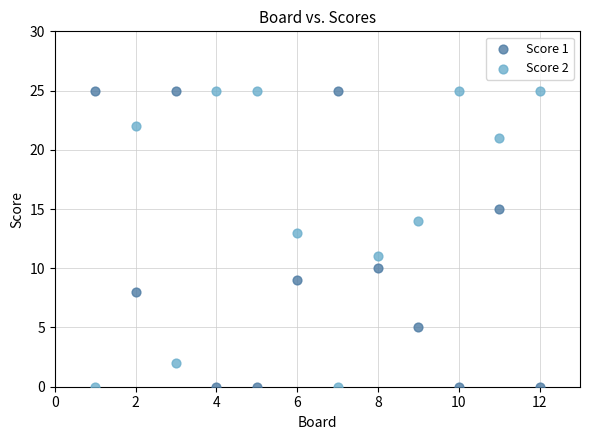

Across all data points, what is the range of X values (max minus min)?

11